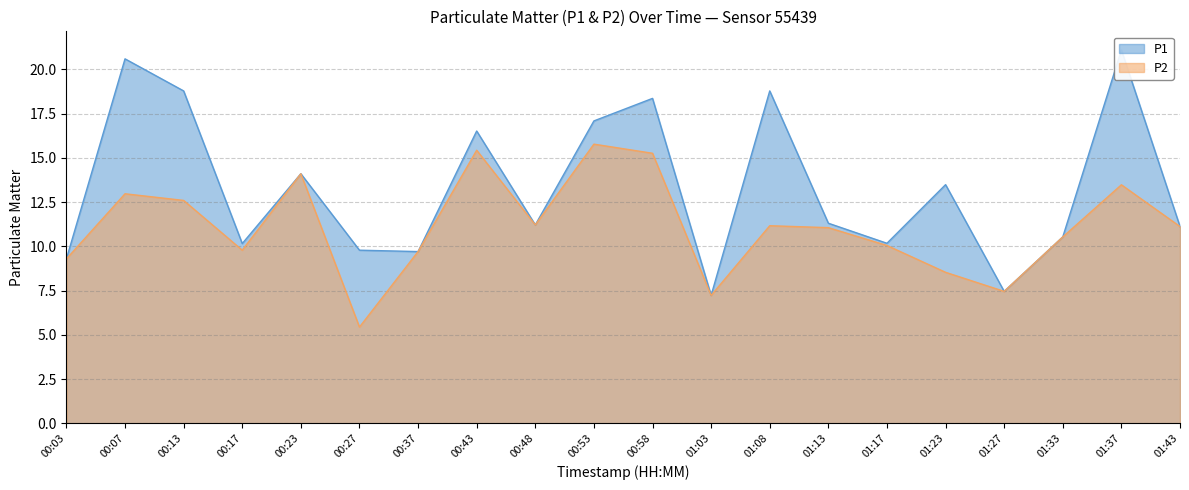

At how many categories does at least one series exceed 5?

20